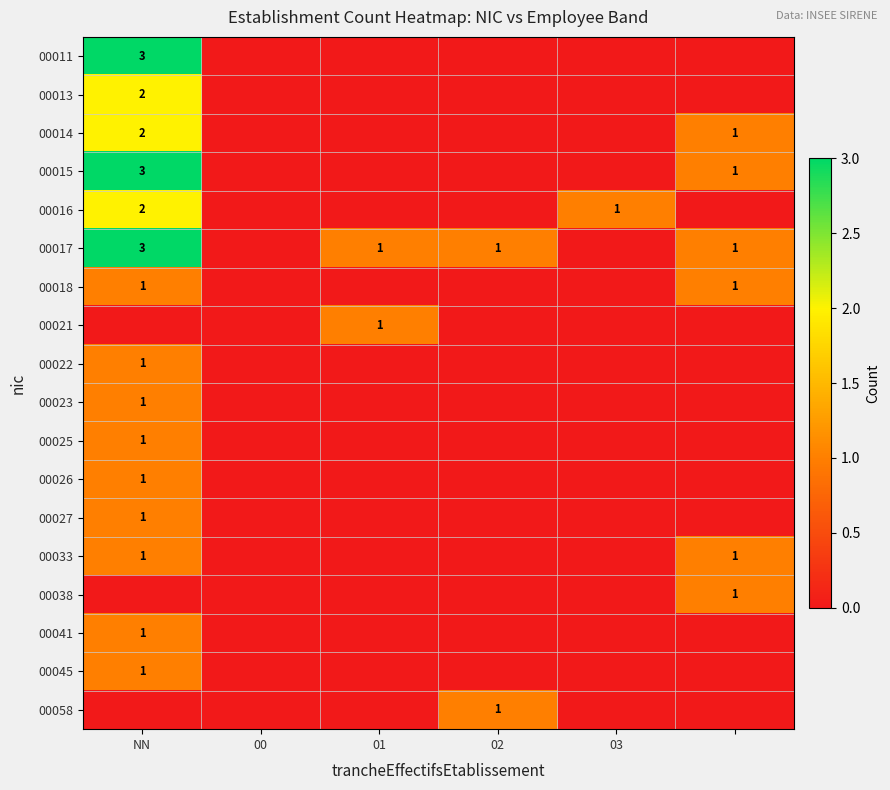

Is it true that 00041 equals 1 at NN?

True